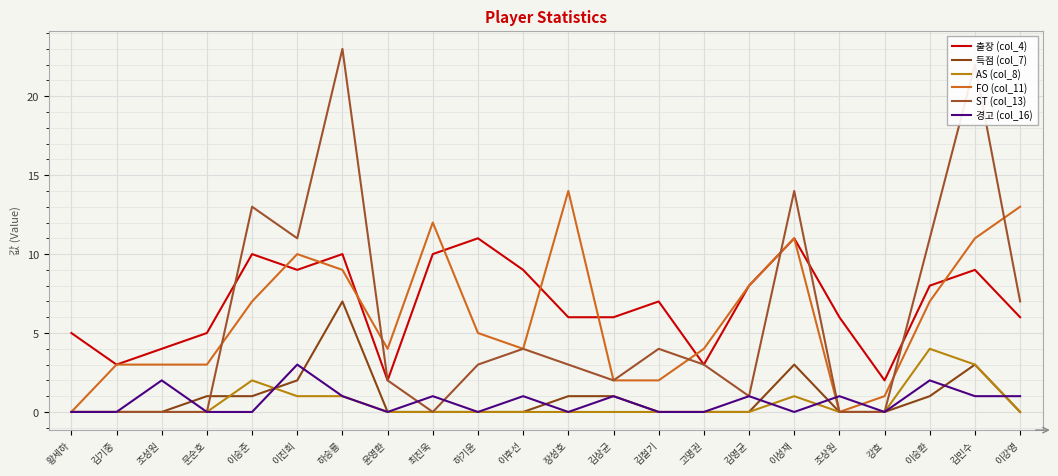

Does the chart display data point markers on the line(s)?

No